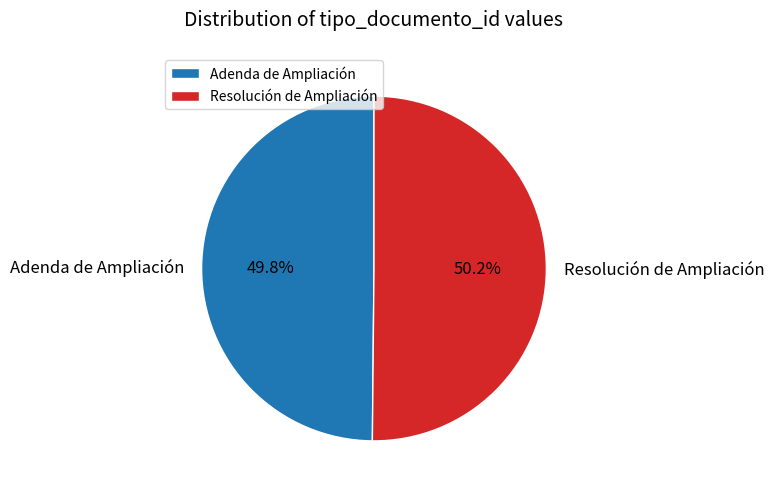

To the nearest percent, what portion does Adenda de Ampliación represent?

50%